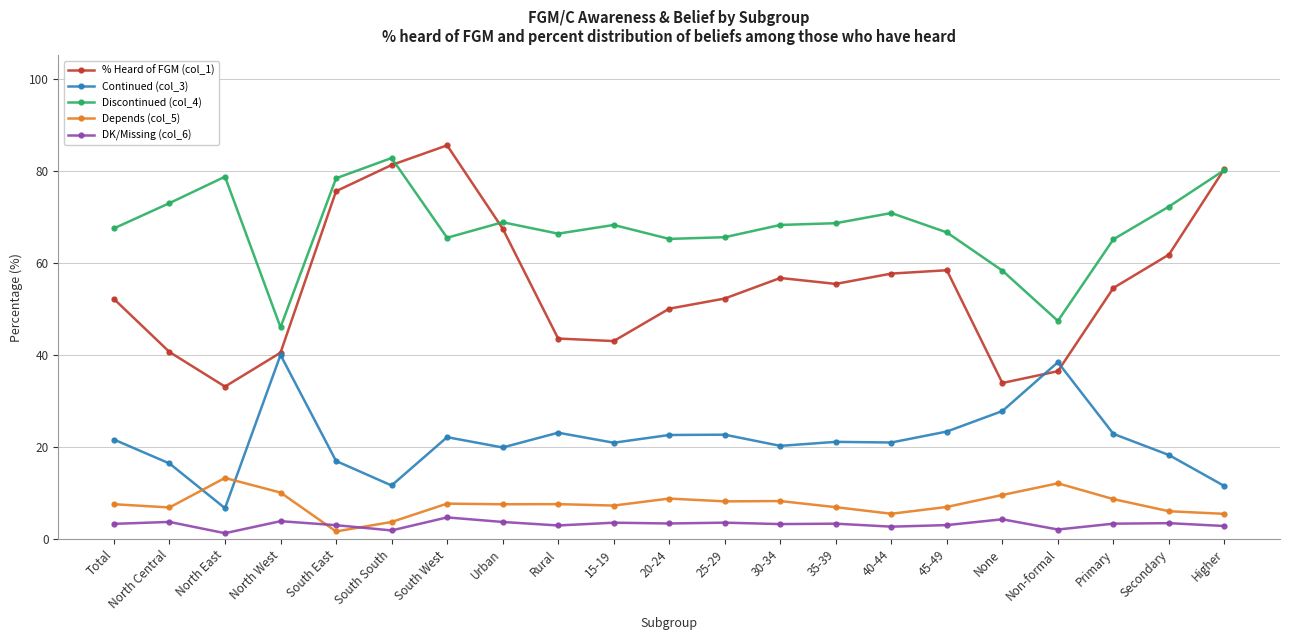

How many distinct data groups are displayed?

5